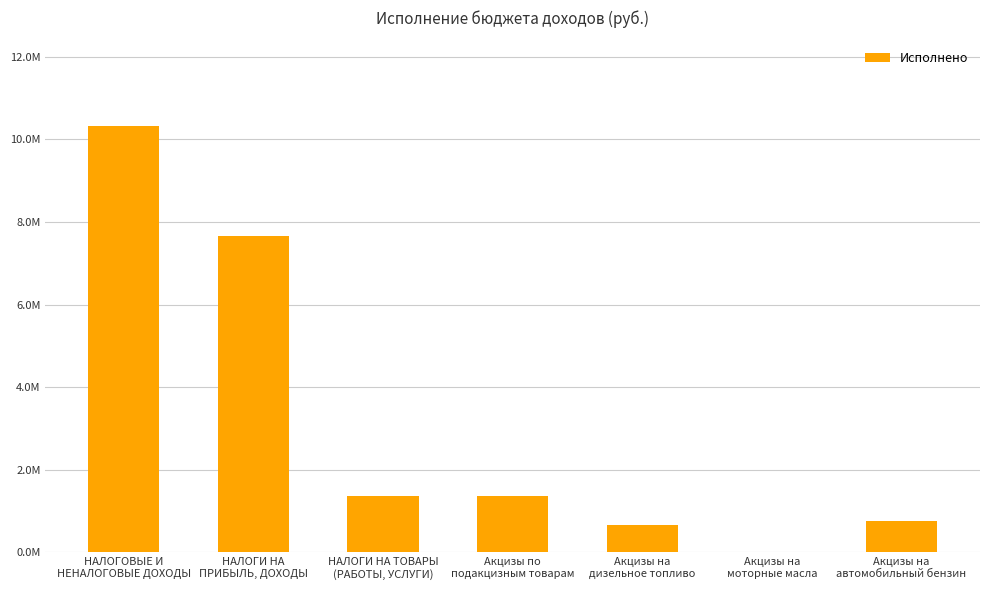

Are the bars horizontal?

No